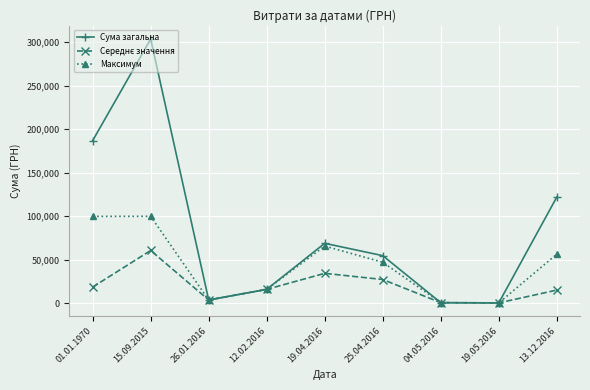

Is the value of Сума загальна at 25.04.2016 greater than the value of Максимум at 15.09.2015?

No